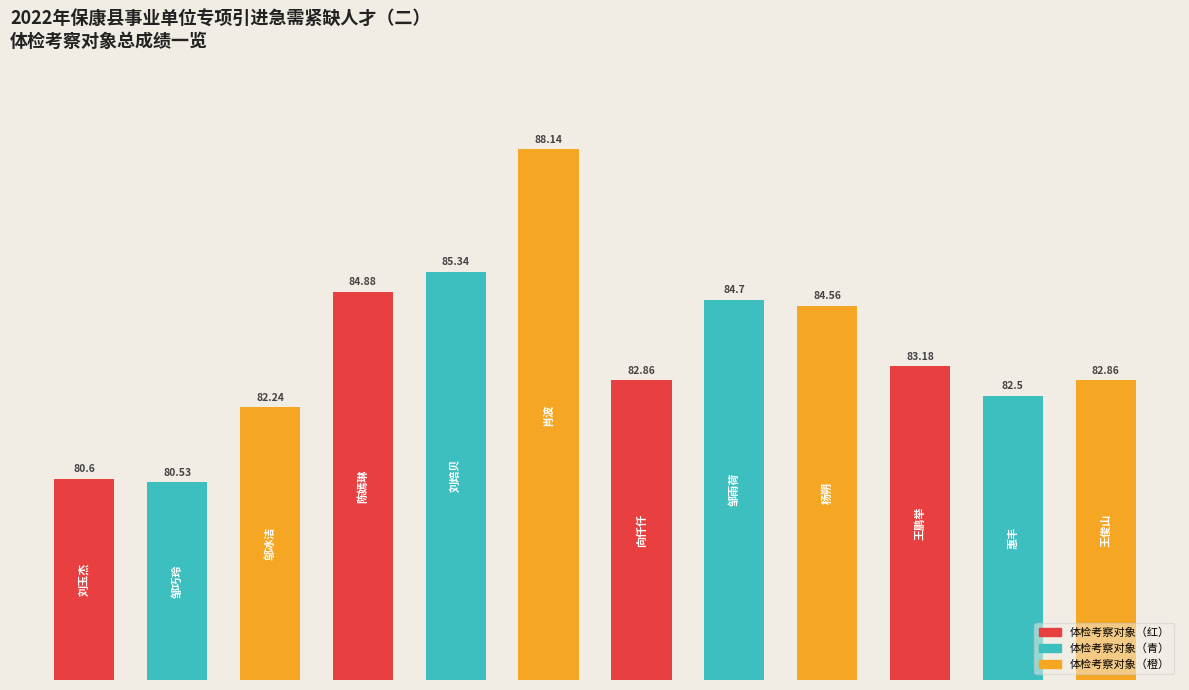

Rank the categories by value from highest to lowest.

肖波, 刘焙贝, 陈嫣琳, 邹雨荷, 杨朔, 王鹏举, 向仟仟, 王俊山, 惠丰, 邬冰洁, 刘玉杰, 邹巧玲